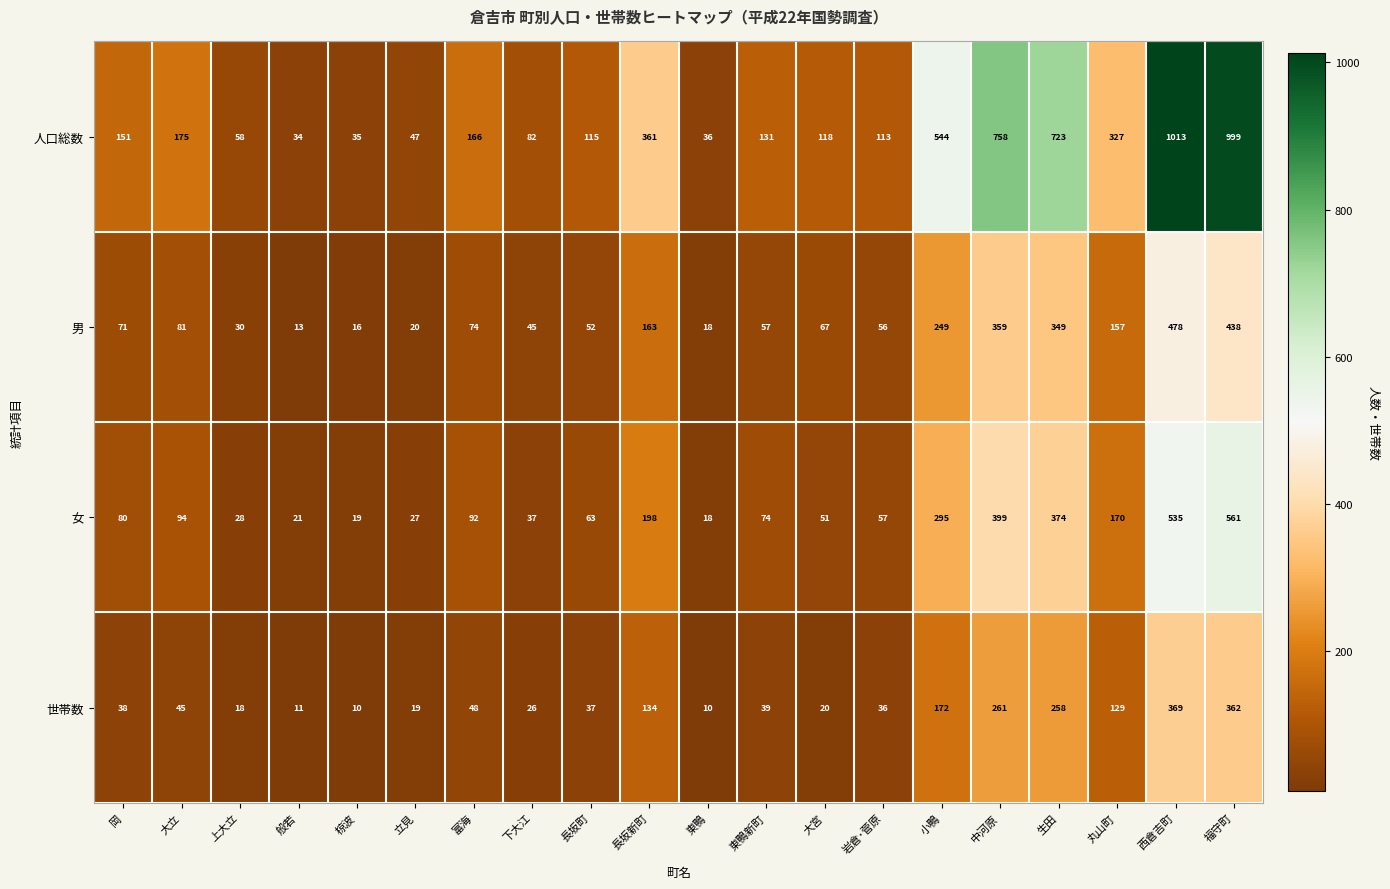

The 女 series shows 374 at 生田. True or false?

True